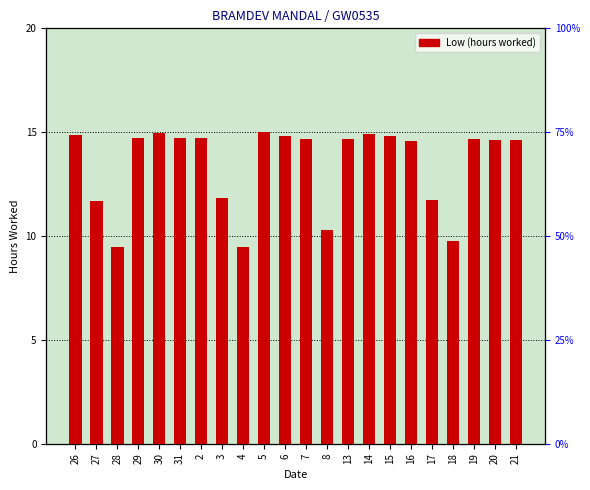

Does the chart contain any negative values?

No